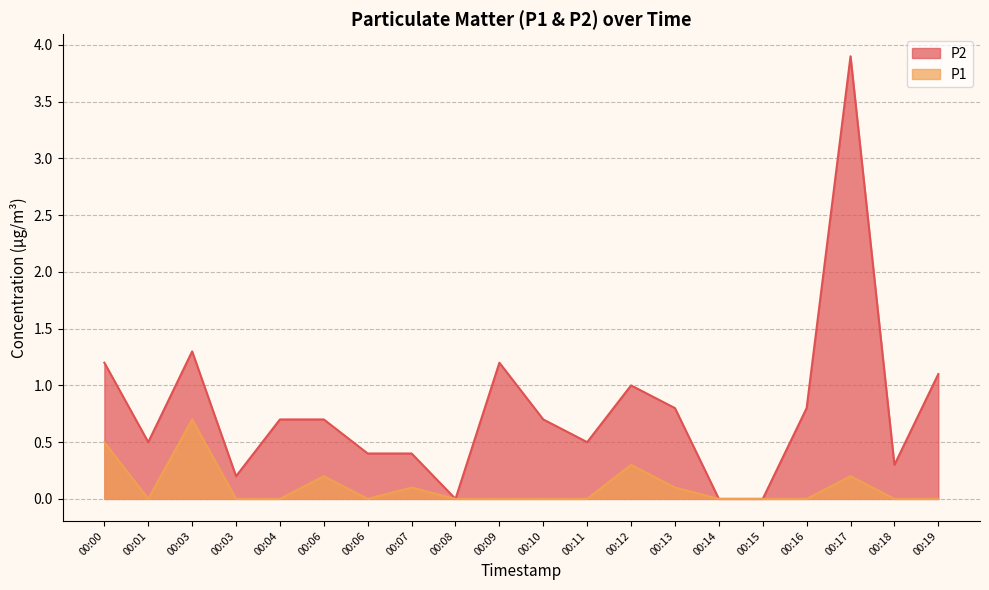

At which category does the chart reach its minimum across all series?

00:01